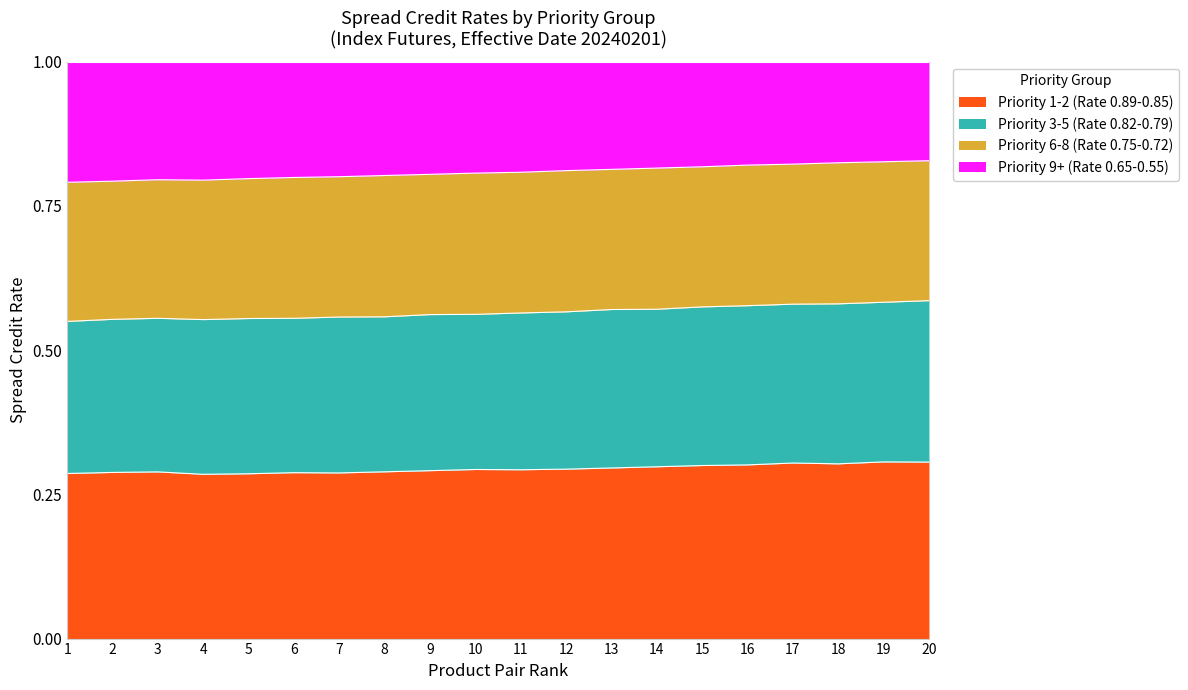

Does the chart have visible grid lines?

Yes